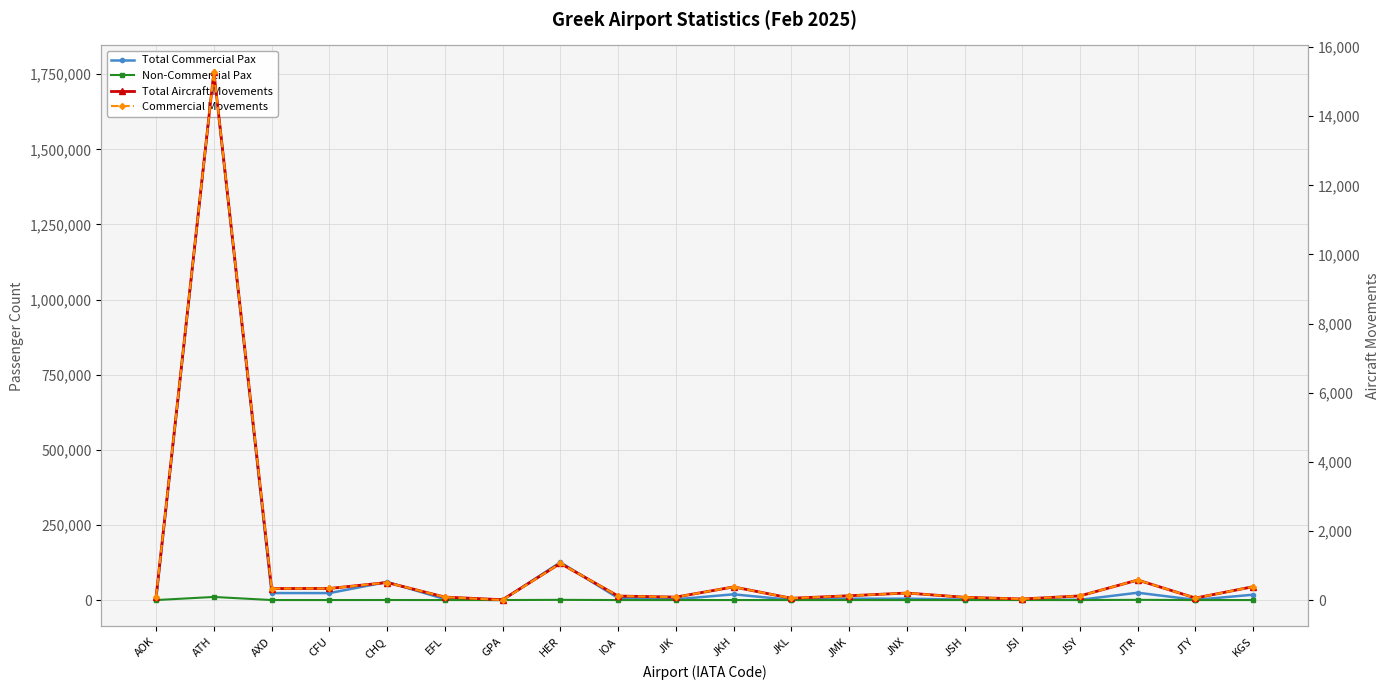

What position from the left is JSY?

17